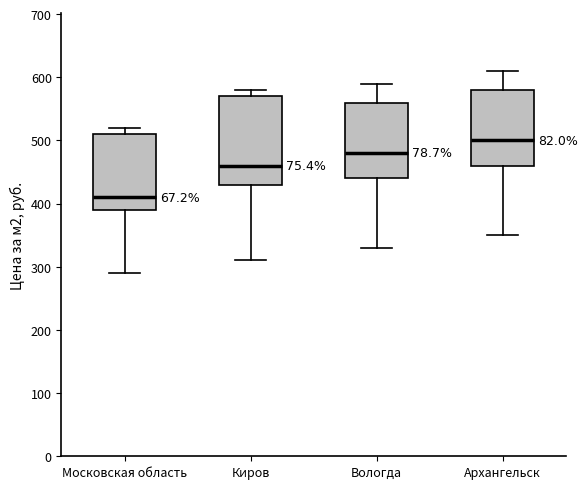

Reading left to right, transcribe this box plot: for each box, give where its median line is, the range the box spans, and where its two whiskers end, as read against the y-axis. The values are not printed on the chart, so give them approximately, as read against the axis.

Московская область: median 410, box 390 to 510, whiskers 290 to 520
Киров: median 460, box 430 to 570, whiskers 310 to 580
Вологда: median 480, box 440 to 560, whiskers 330 to 590
Архангельск: median 500, box 460 to 580, whiskers 350 to 610